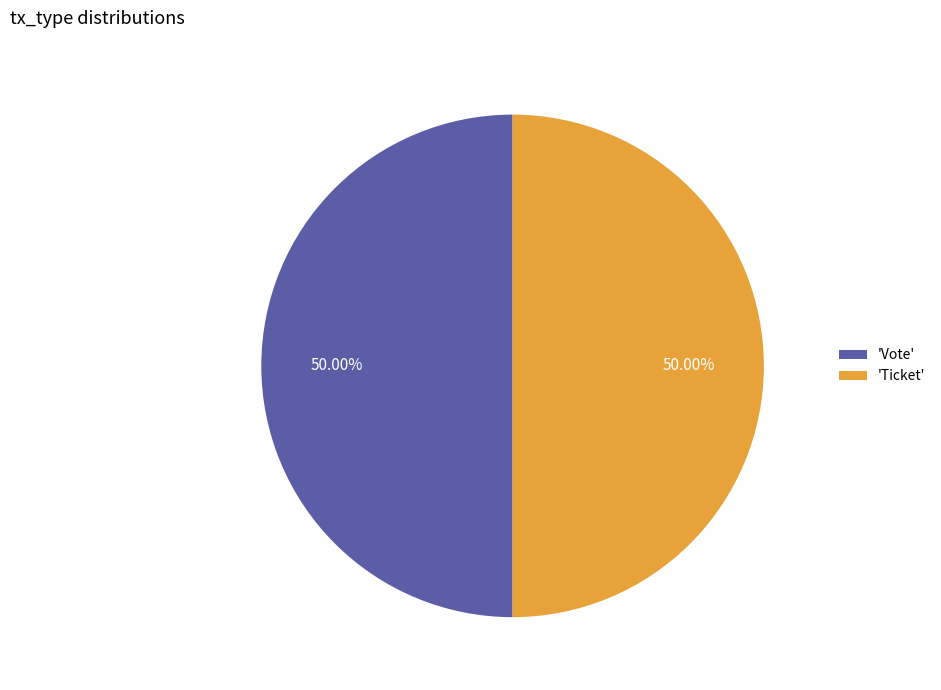

Do 'Vote' and 'Ticket' together represent more than half of the pie?

Yes